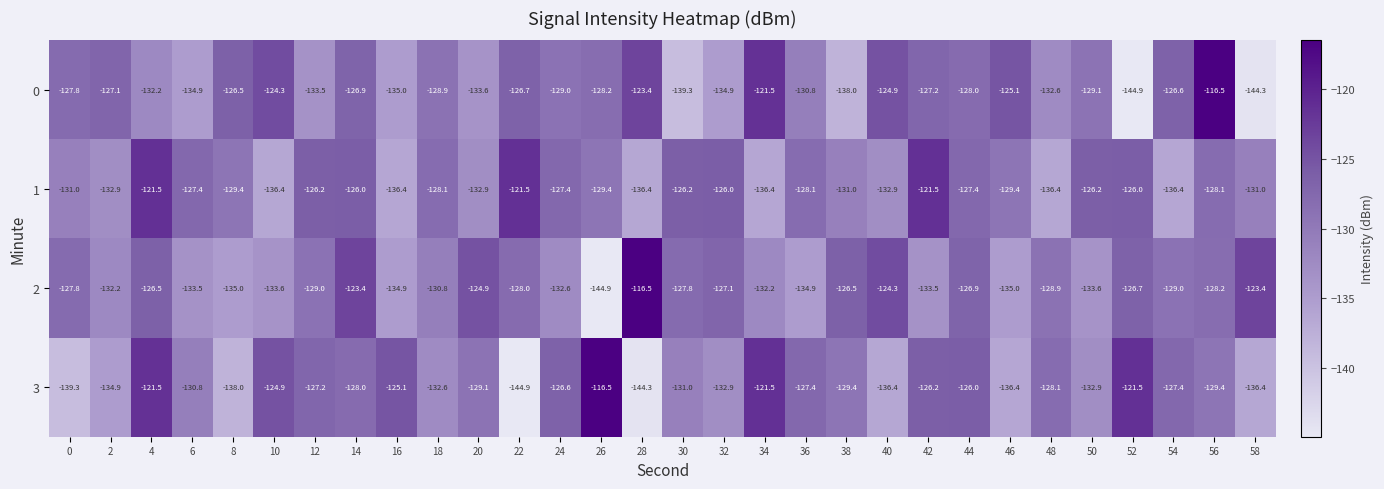

The value of 0 at 54 is -46.9. True or false?

False